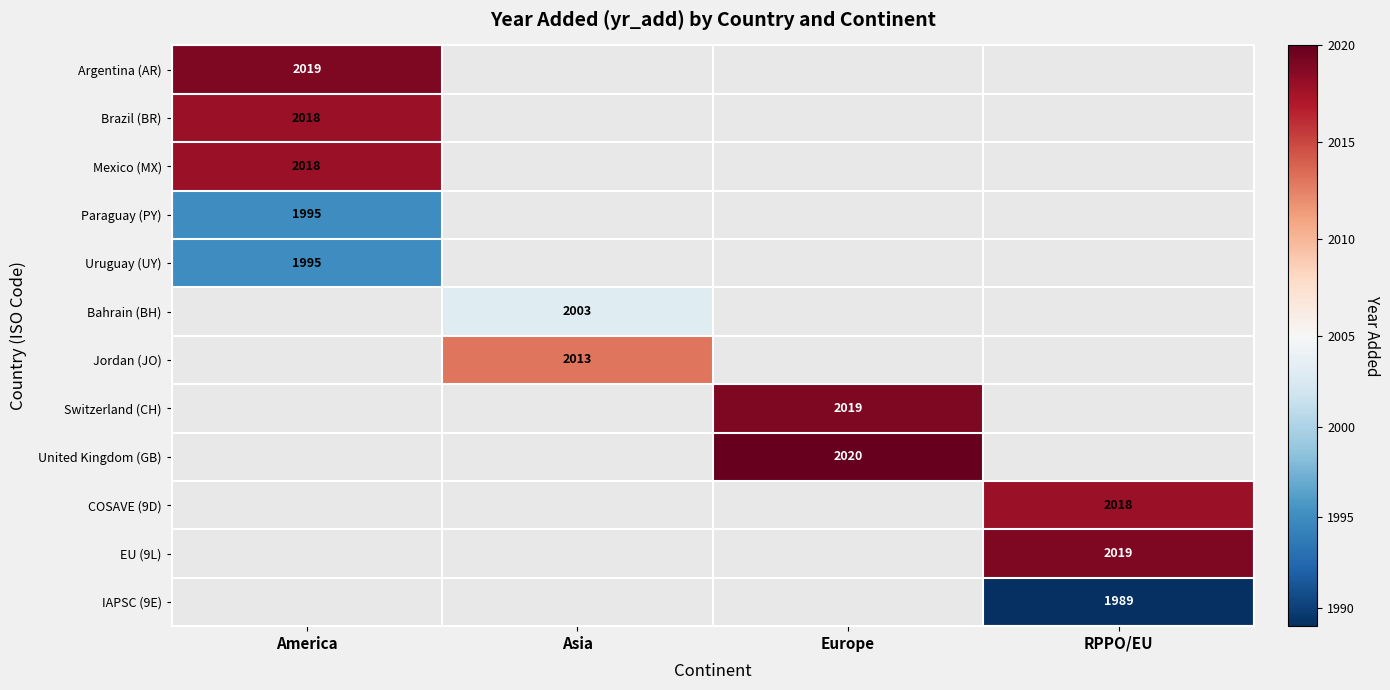

Is it true that Jordan (JO) equals 3082 at Asia?

False